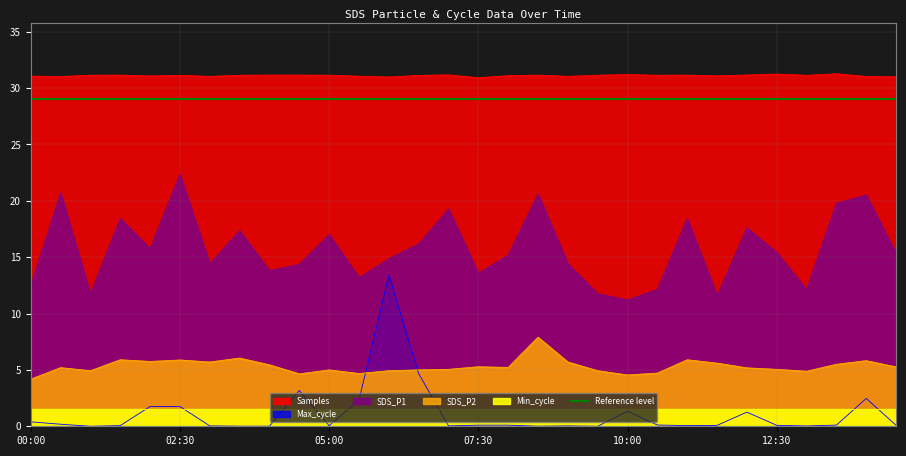

Which series has the largest total across all categories?

Samples